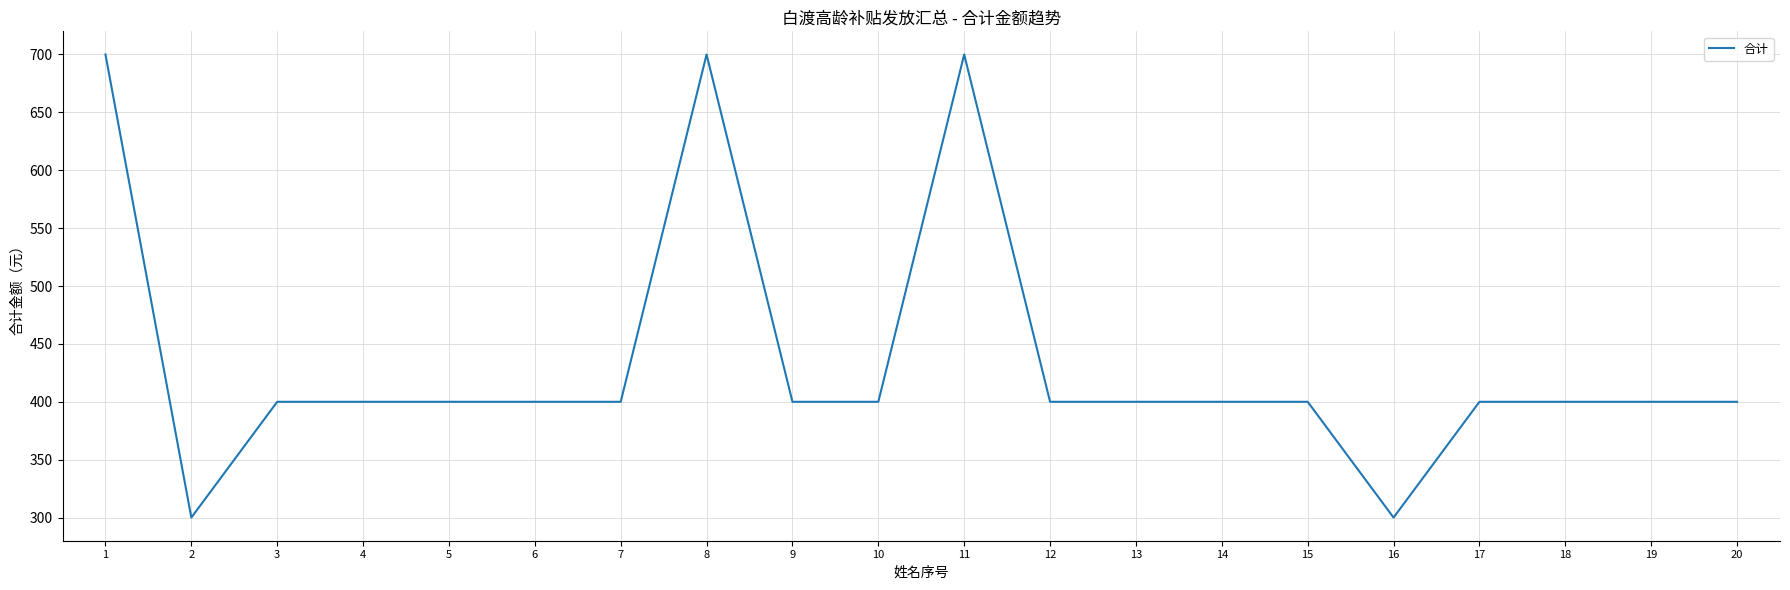

Reading left to right, what are all the values shown in this chart?

700	300	400	400	400	400	400	700	400	400	700	400	400	400	400	300	400	400	400	400